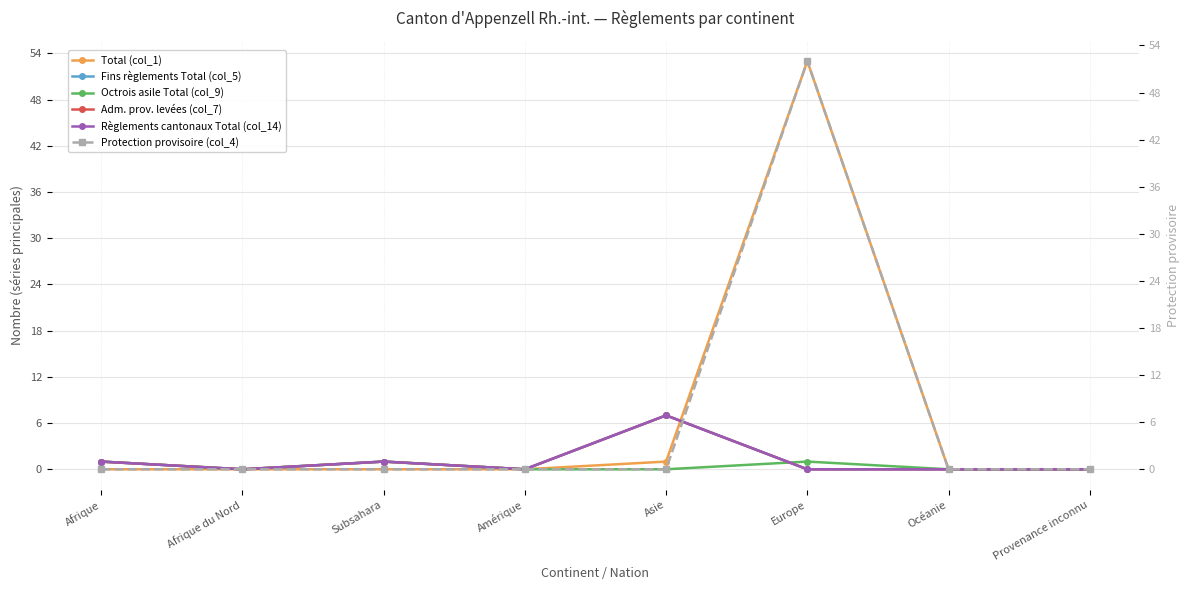

Which series has the widest spread of values?

Total (col_1)